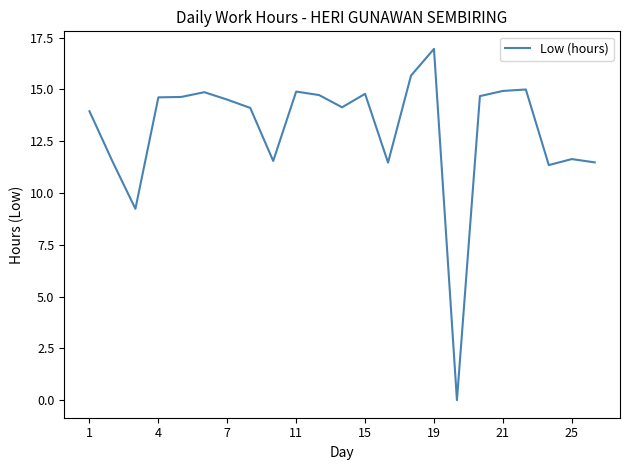

What is the greatest value displayed?

17.0